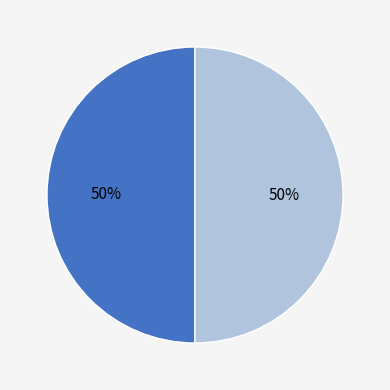

To the nearest percent, what is the average slice percentage?

50%